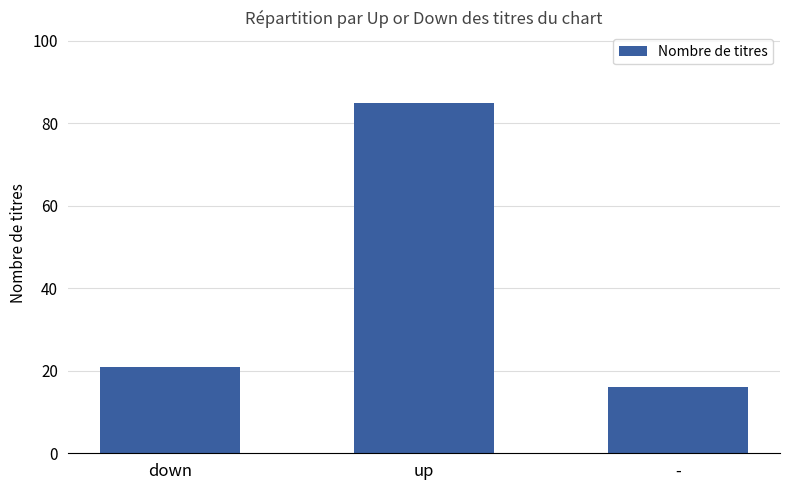

Between - and up, which is larger?

up